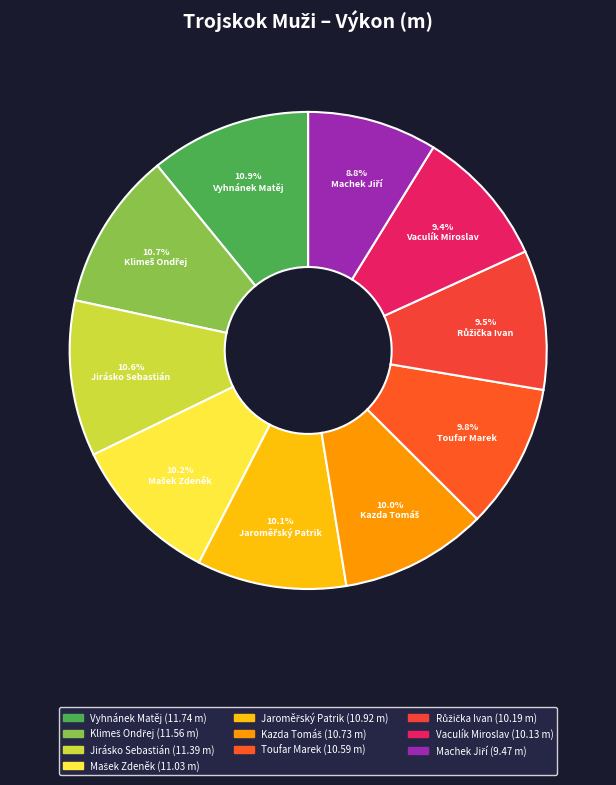

Which slice is the largest?

Vyhnánek Matěj